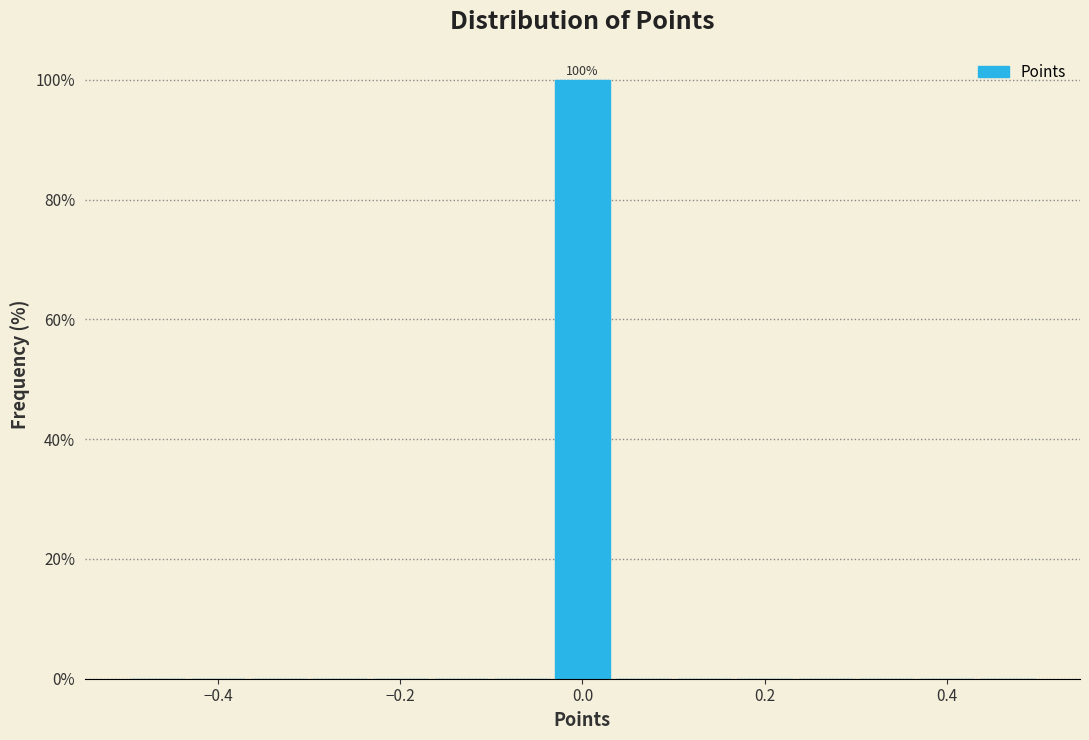

Around what value on the x-axis is the tallest bar? Give the approximate position of its centre, as read against the axis.

0.00